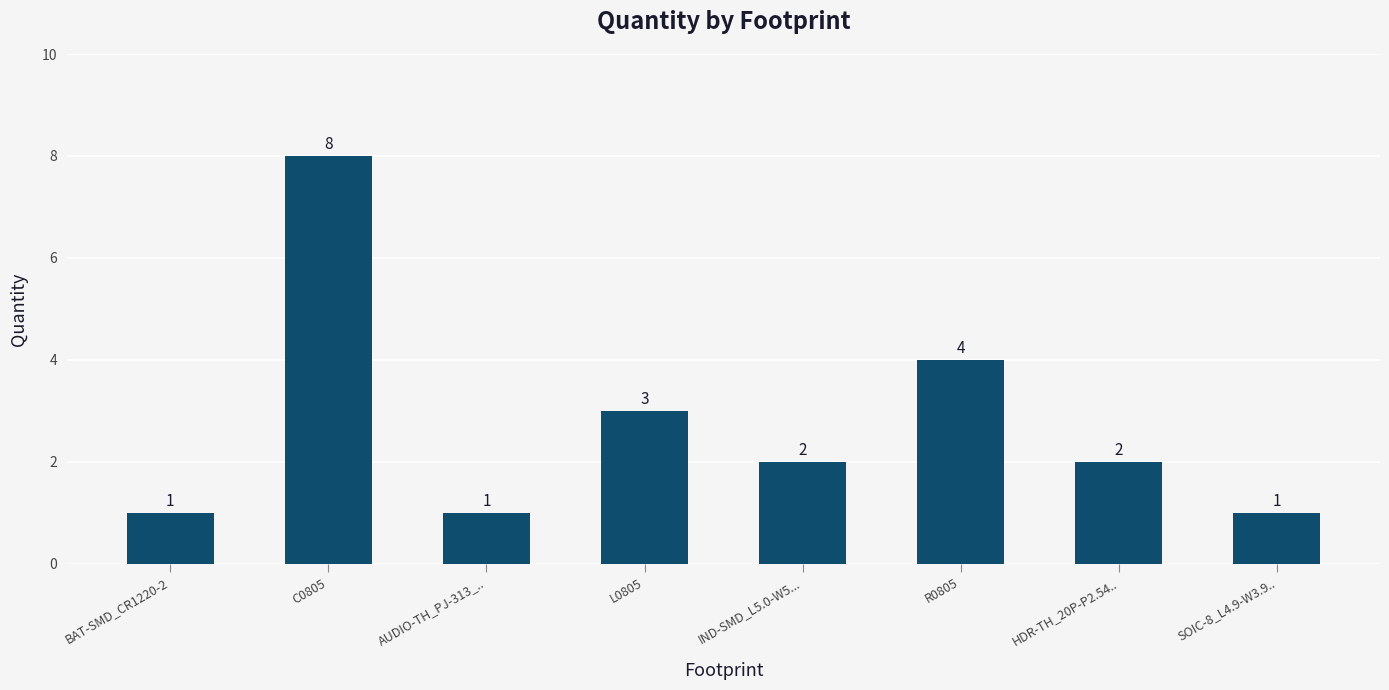

Reading left to right, transcribe all the data shown in this chart.

1	8	1	3	2	4	2	1